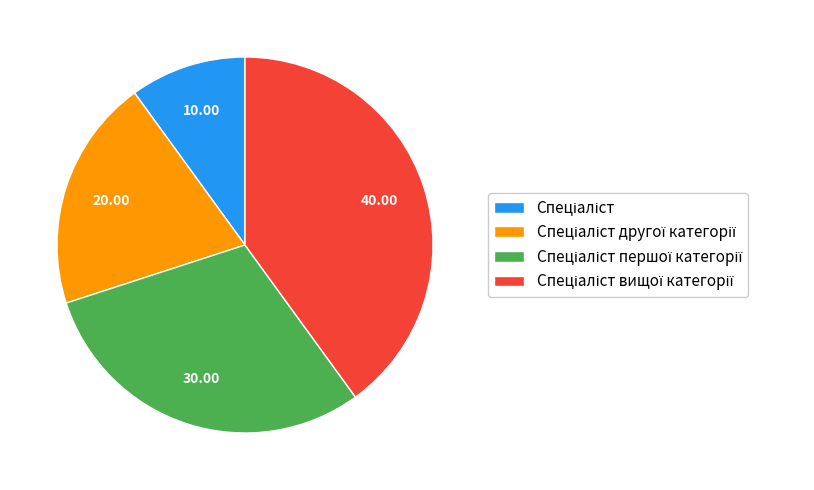

Is there any slice that represents more than half of the pie?

No